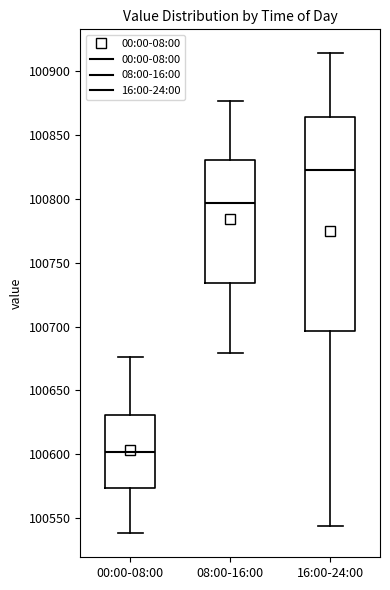

Reading left to right, read every box against the y-axis: the position of its median line, the range the box covers, and the ends of its whiskers. The values are not printed on the chart, so give them approximately, as read against the axis.

00:00-08:00: median 100600, box 100575 to 100630, whiskers 100540 to 100675
08:00-16:00: median 100795, box 100735 to 100830, whiskers 100680 to 100875
16:00-24:00: median 100820, box 100695 to 100865, whiskers 100545 to 100915